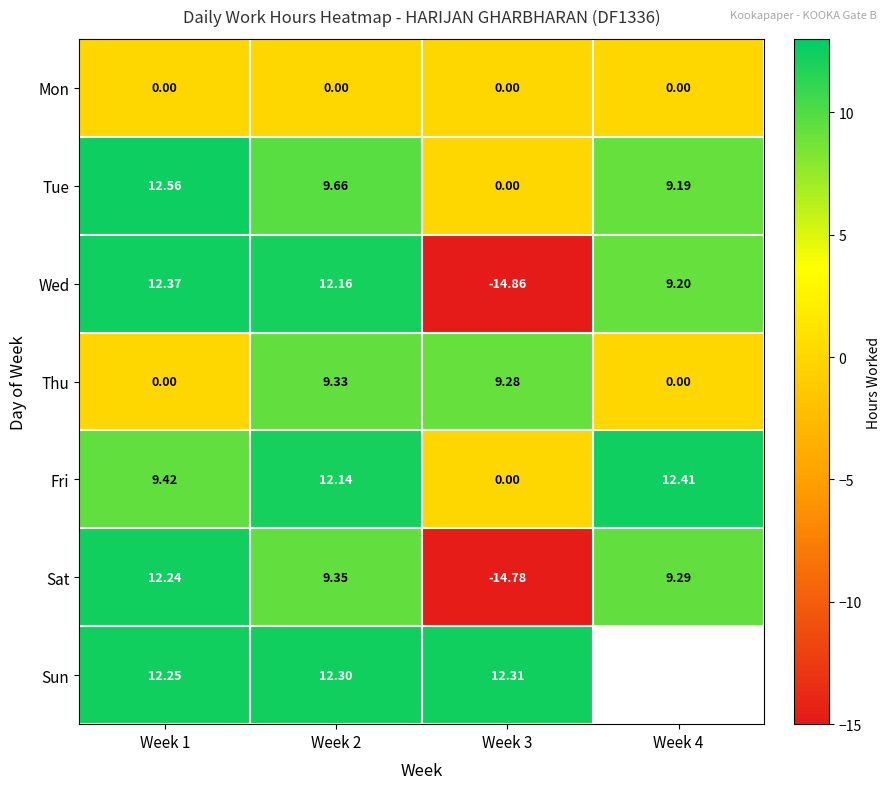

Is the value of Fri at Week 2 greater than the value of Wed at Week 1?

No